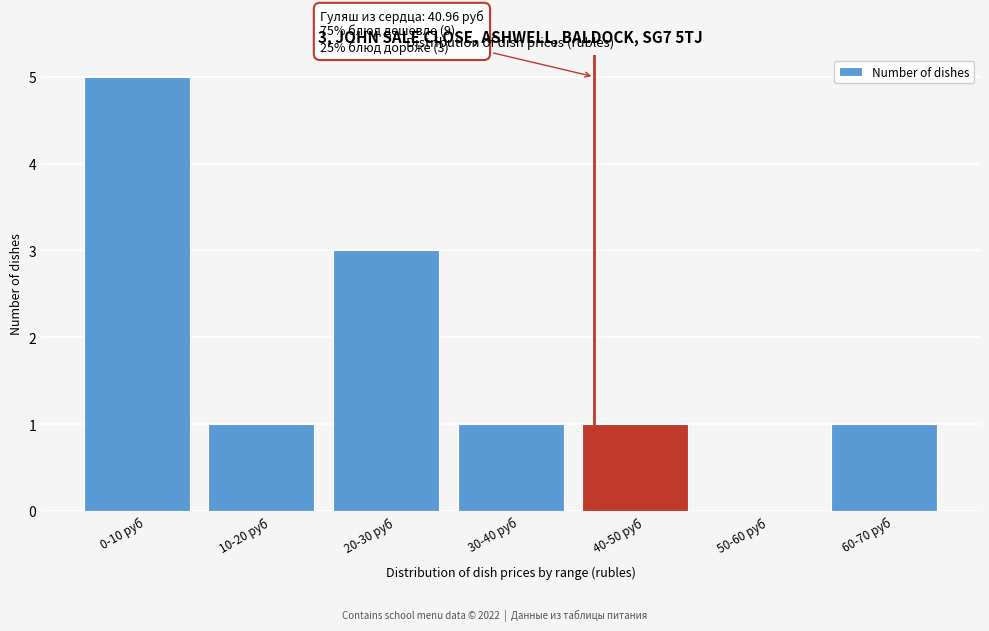

Reading right to left, transcribe all the data shown in this chart.

60-70 руб=1	50-60 руб=0	40-50 руб=1	30-40 руб=1	20-30 руб=3	10-20 руб=1	0-10 руб=5